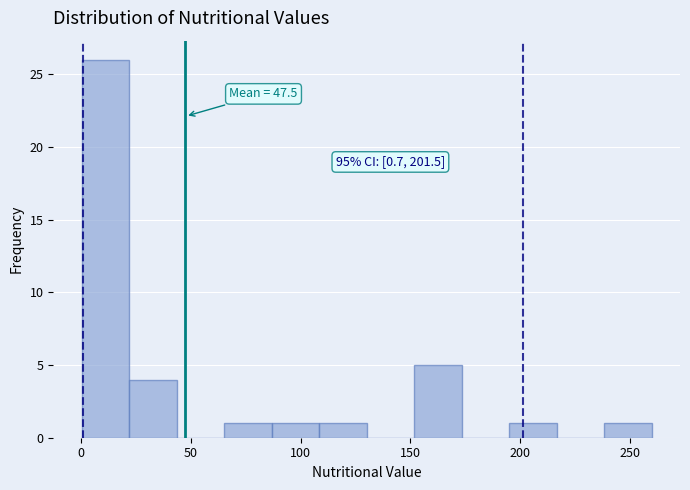

Which range on the x-axis has the tallest bar?

0 to 20